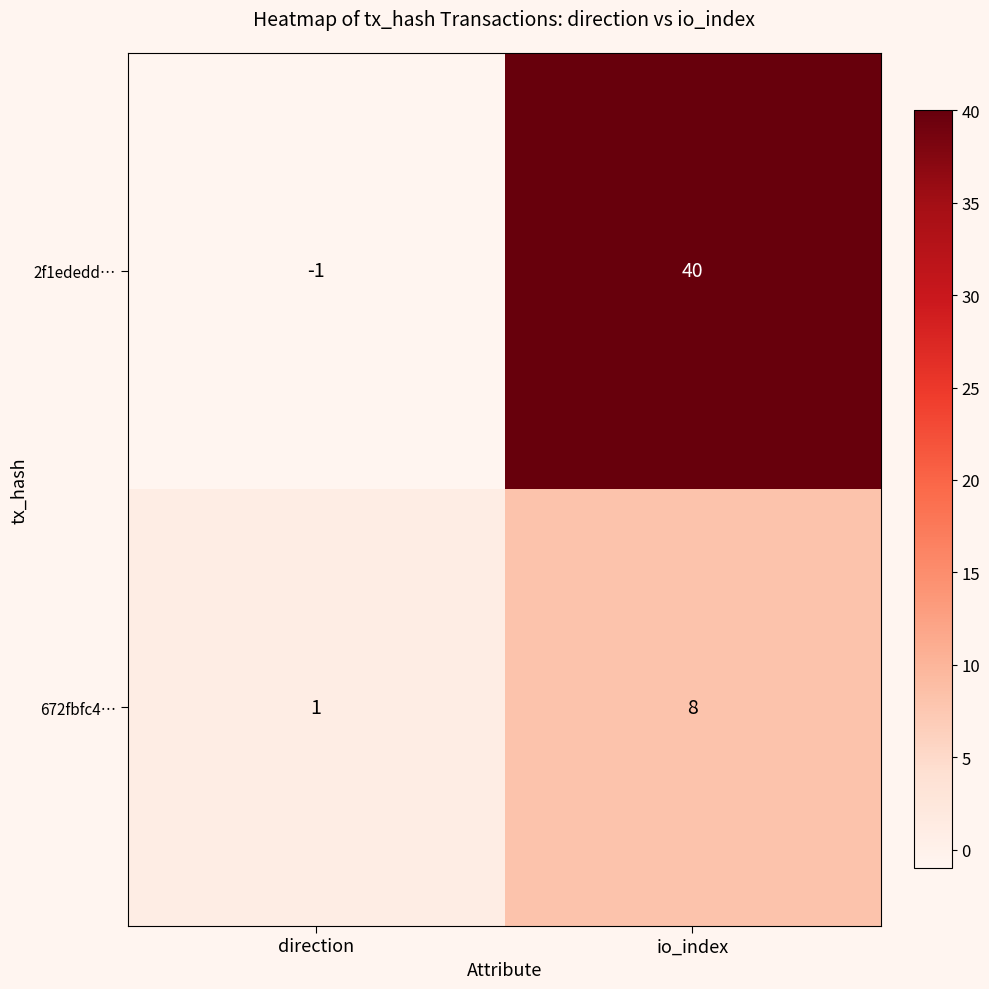

What is the difference between the 672fbfc4… values at direction and io_index?

7